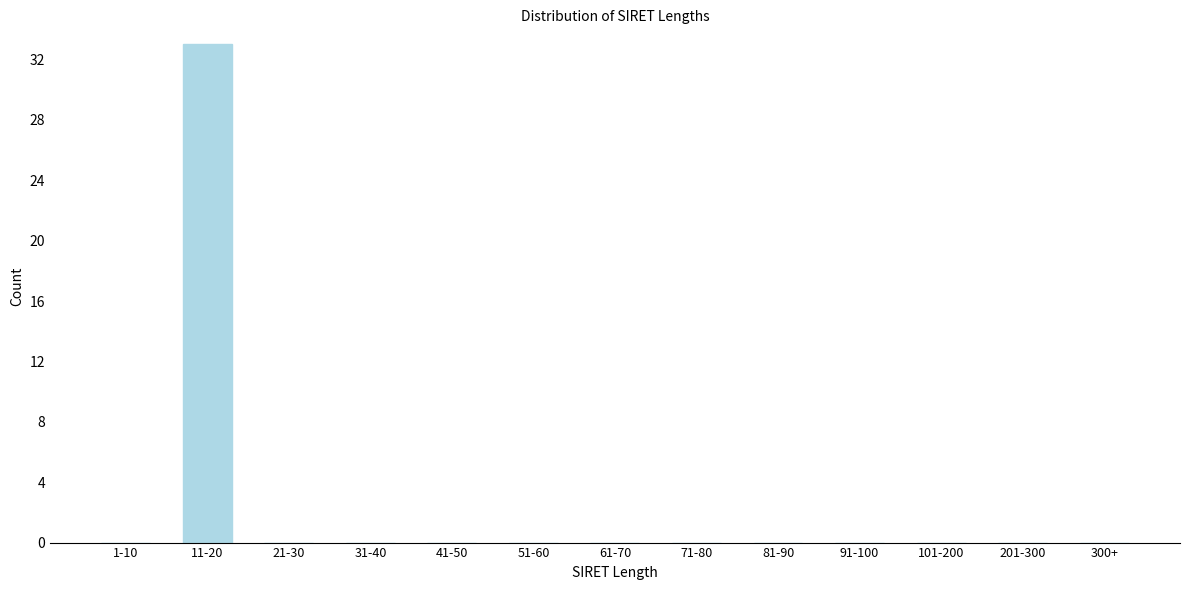

Reading left to right, what are all the values shown in this chart?

1-10=0	11-20=33	21-30=0	31-40=0	41-50=0	51-60=0	61-70=0	71-80=0	81-90=0	91-100=0	101-200=0	201-300=0	300+=0